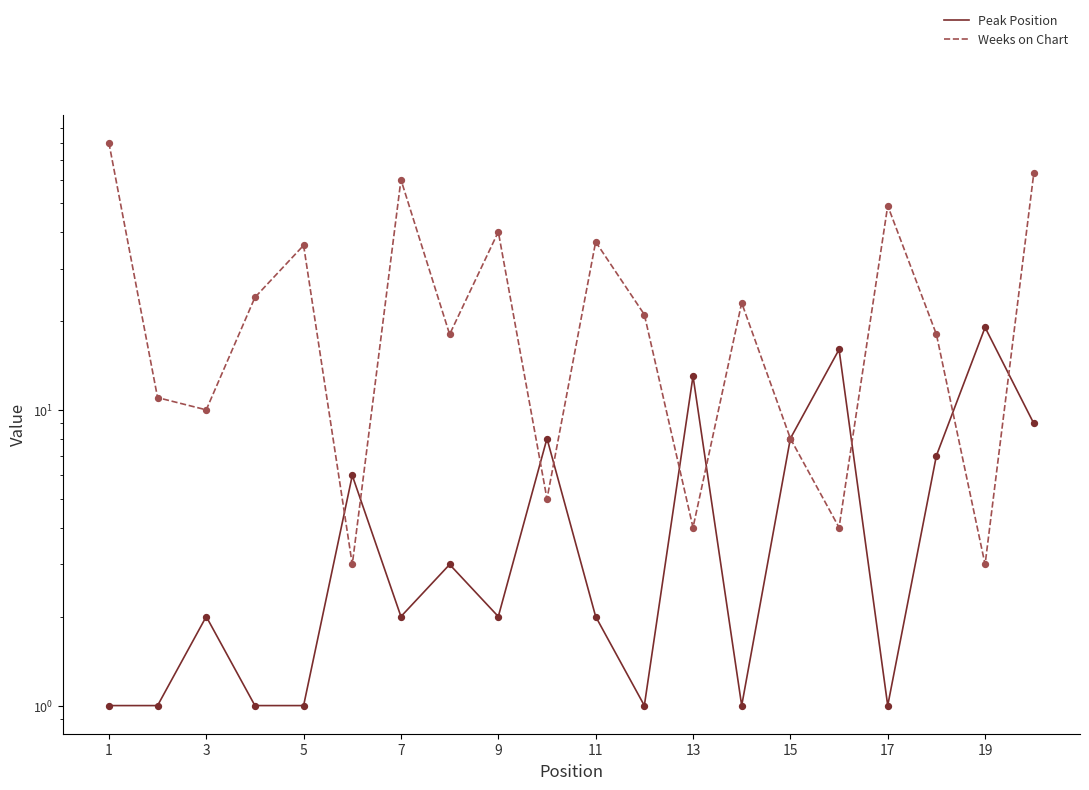

At which category is the sum across all series the highest?

1